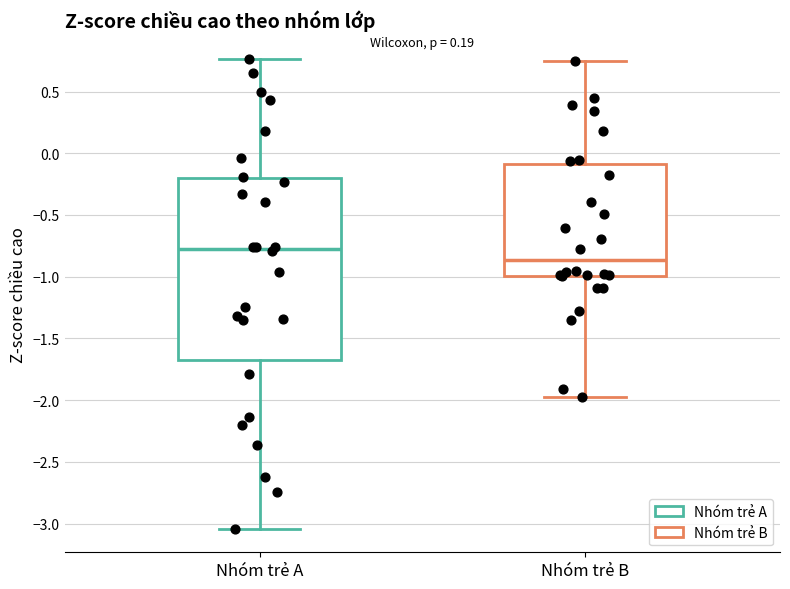

Which box's median line is the lowest?

Nhóm trẻ B